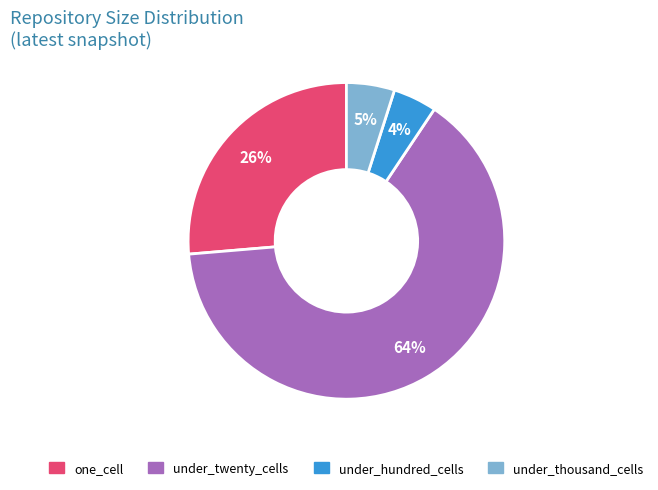

What percentage is the under_hundred_cells slice, to the nearest percent?

4%